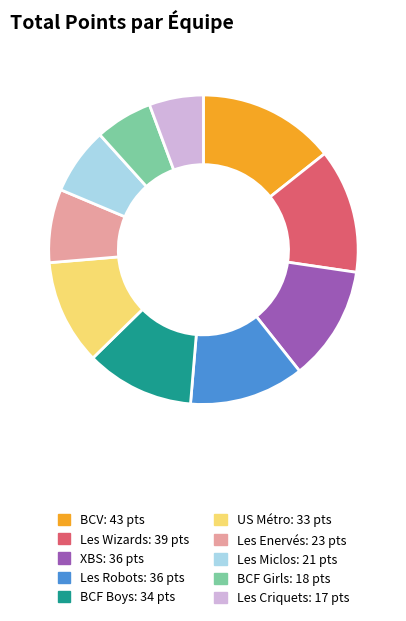

Is the sum of BCF Boys and Les Criquets greater than half?

No